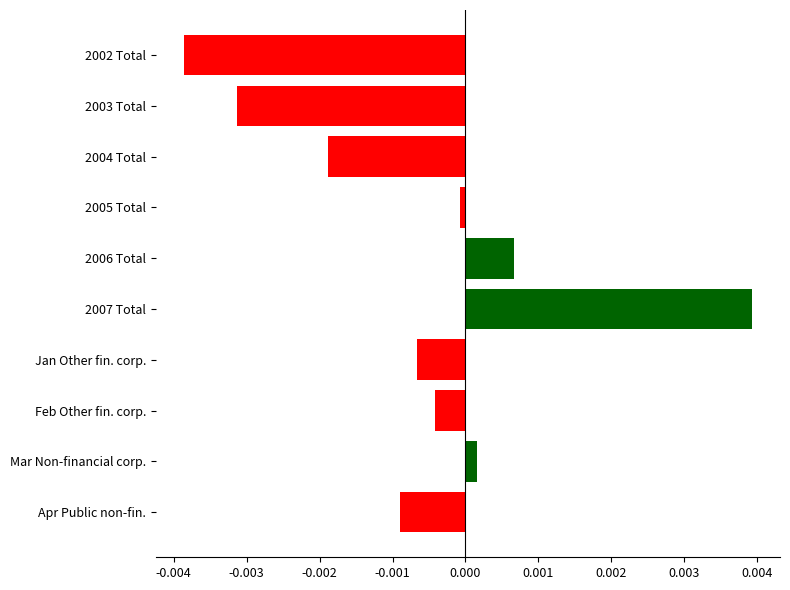

How many data points does each series have?

10